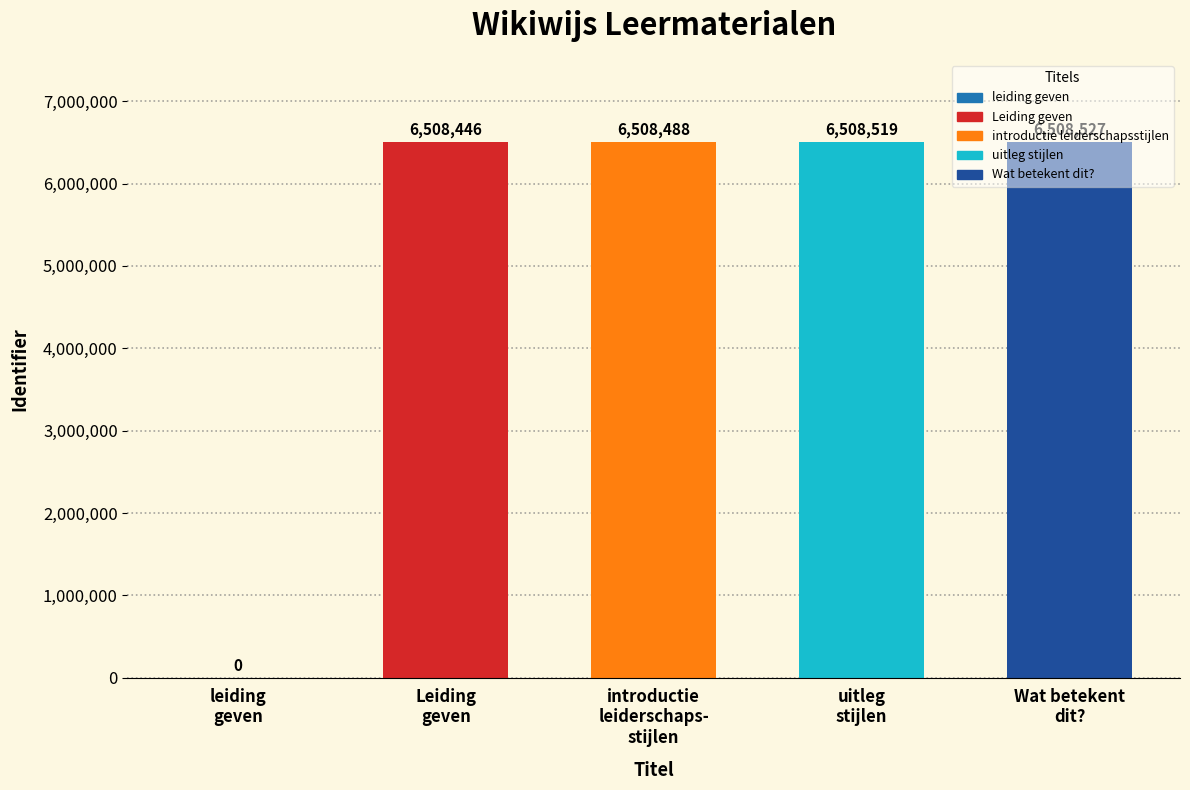

The value at Wat betekent
dit? is 6508527. True or false?

True